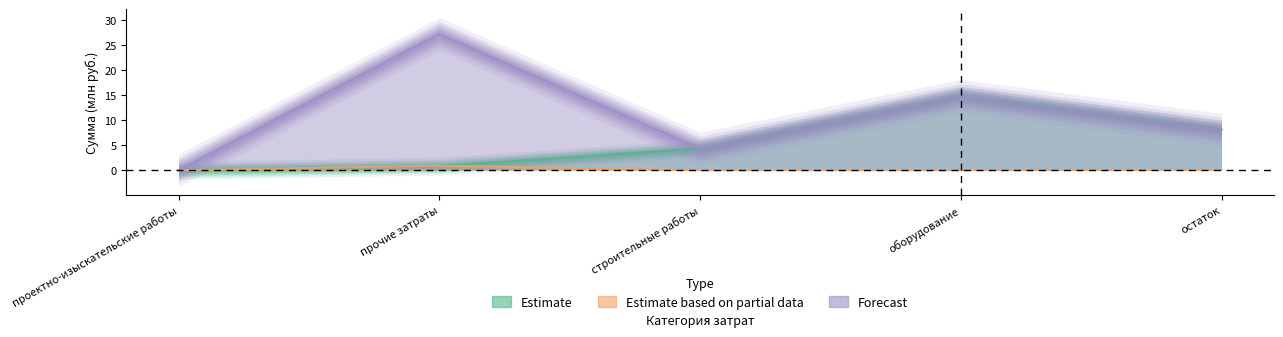

Reading left to right, extract all data points from this chart.

Estimate: 0.0	0.8	4.3	14.9	8.1
Estimate based on partial data: 0.0	0.9	0.0	0.0	0.1
Forecast: 0.0	27.3	4.3	14.9	8.1